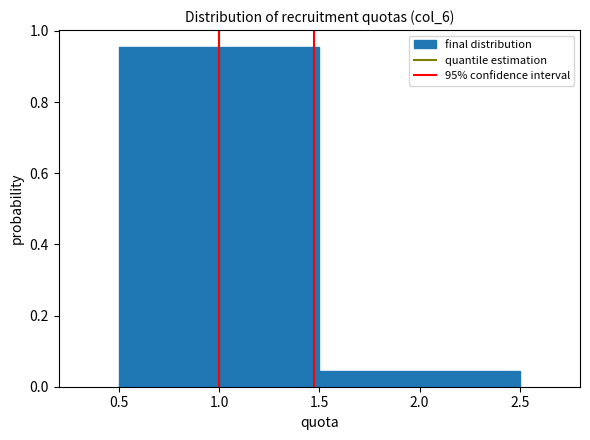

What is the height of the bar covering 0.5 to 1.5 on the x-axis? The values are not printed on the chart, so give them approximately, as read against the axis.

0.96